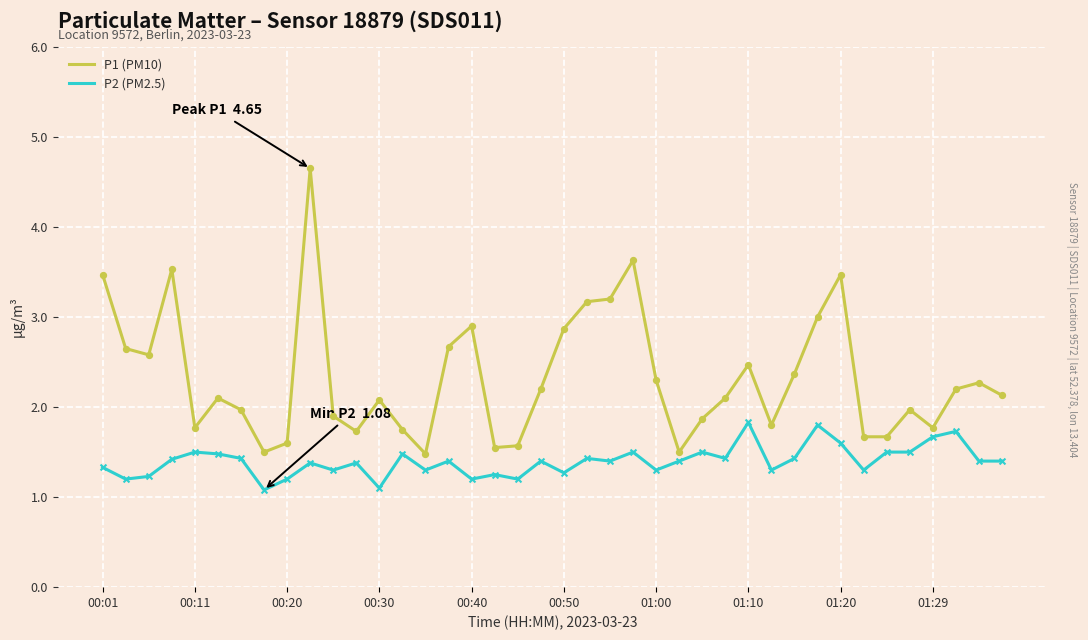

Which series has the largest range (max minus min)?

P1 (PM10)